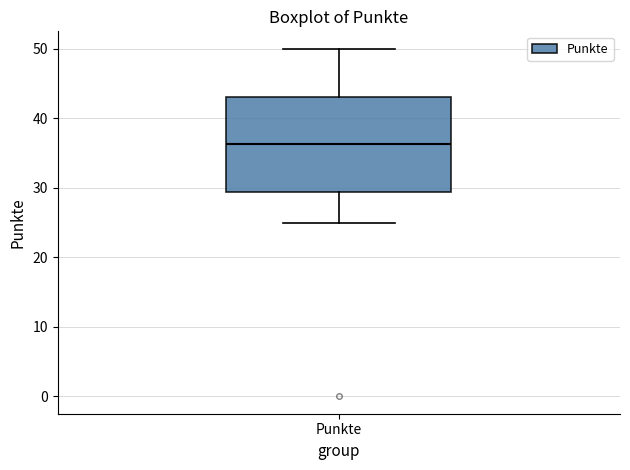

Read this box plot against the y-axis: the position of the median line, the range covered by the box, and the ends of both whiskers. The values are not printed on the chart, so give them approximately, as read against the axis.

median 36, box 29 to 43, whiskers 25 to 50